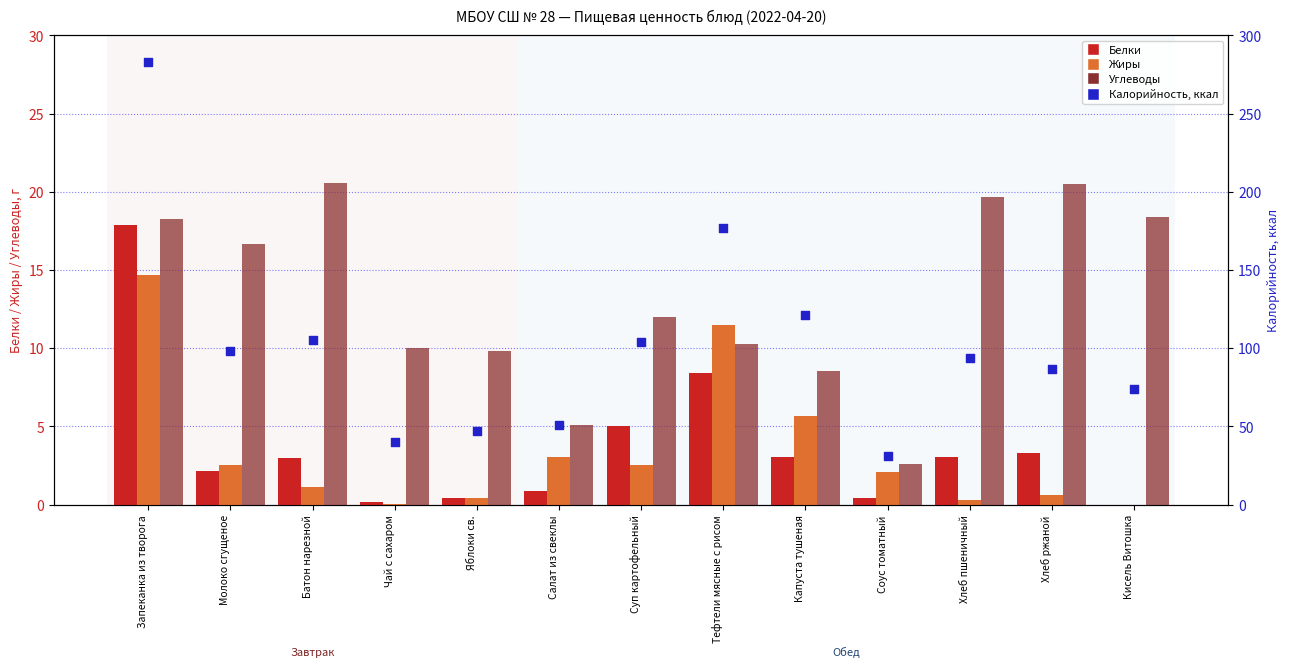

What are all the series names shown in the legend?

Белки, Жиры, Углеводы, Калорийность, ккал